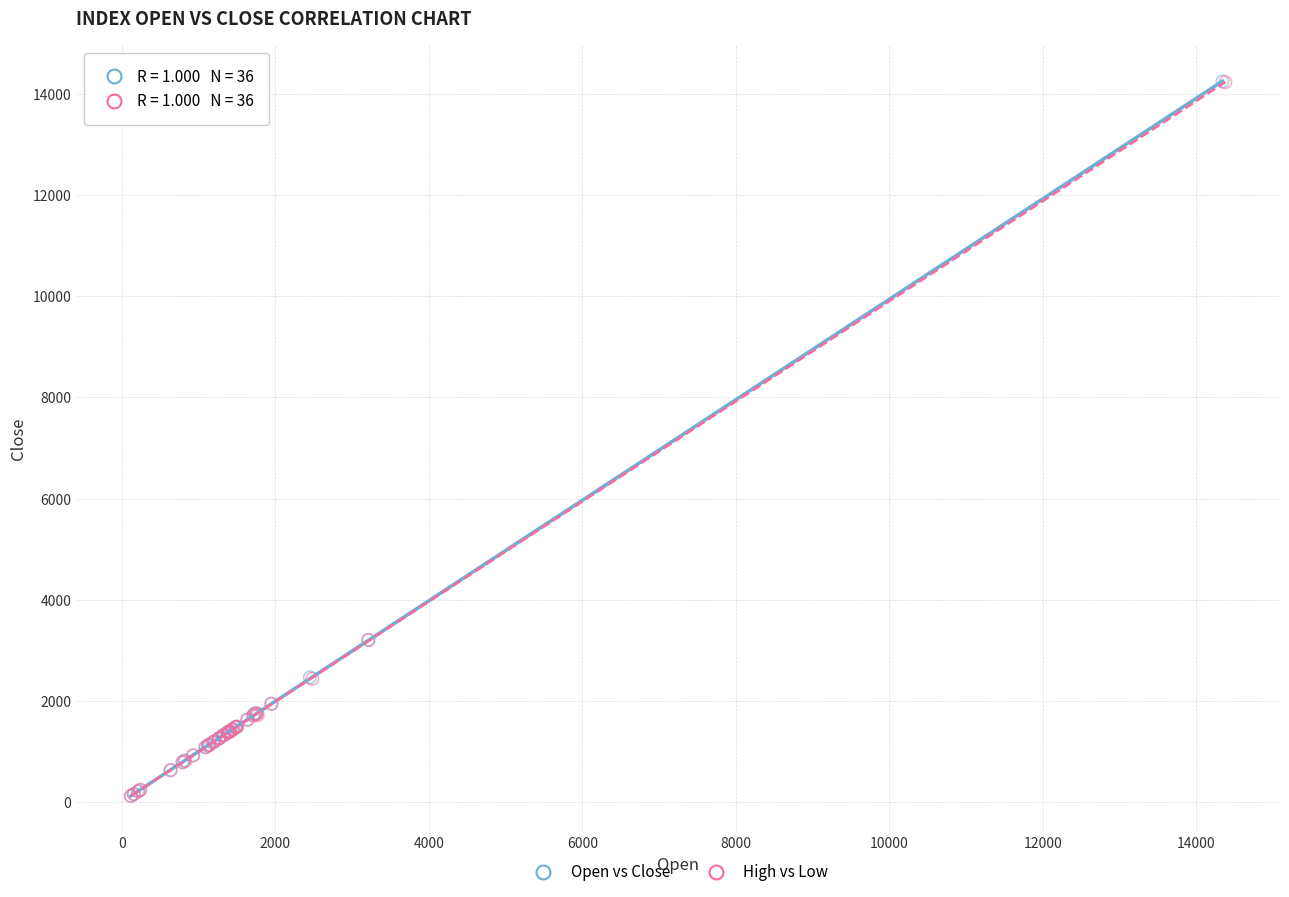

Which series has the widest spread of Y values?

Open vs Close